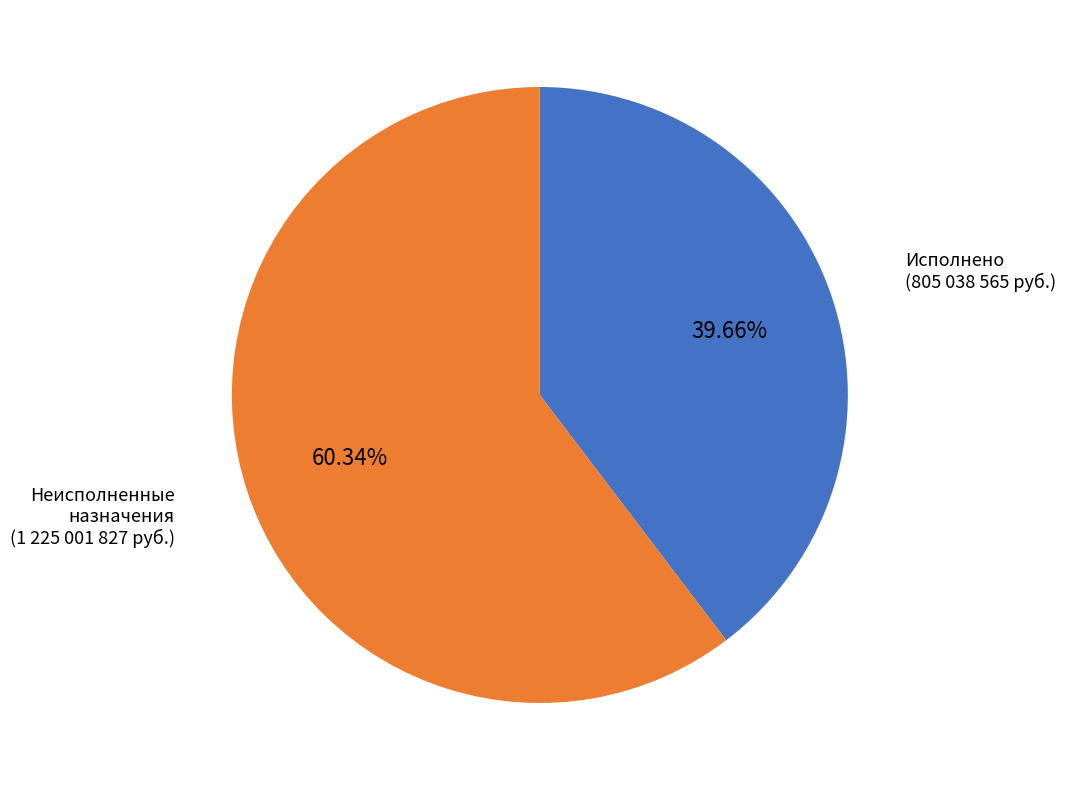

What percentage is the Неисполненные назначения slice, to the nearest percent?

60%